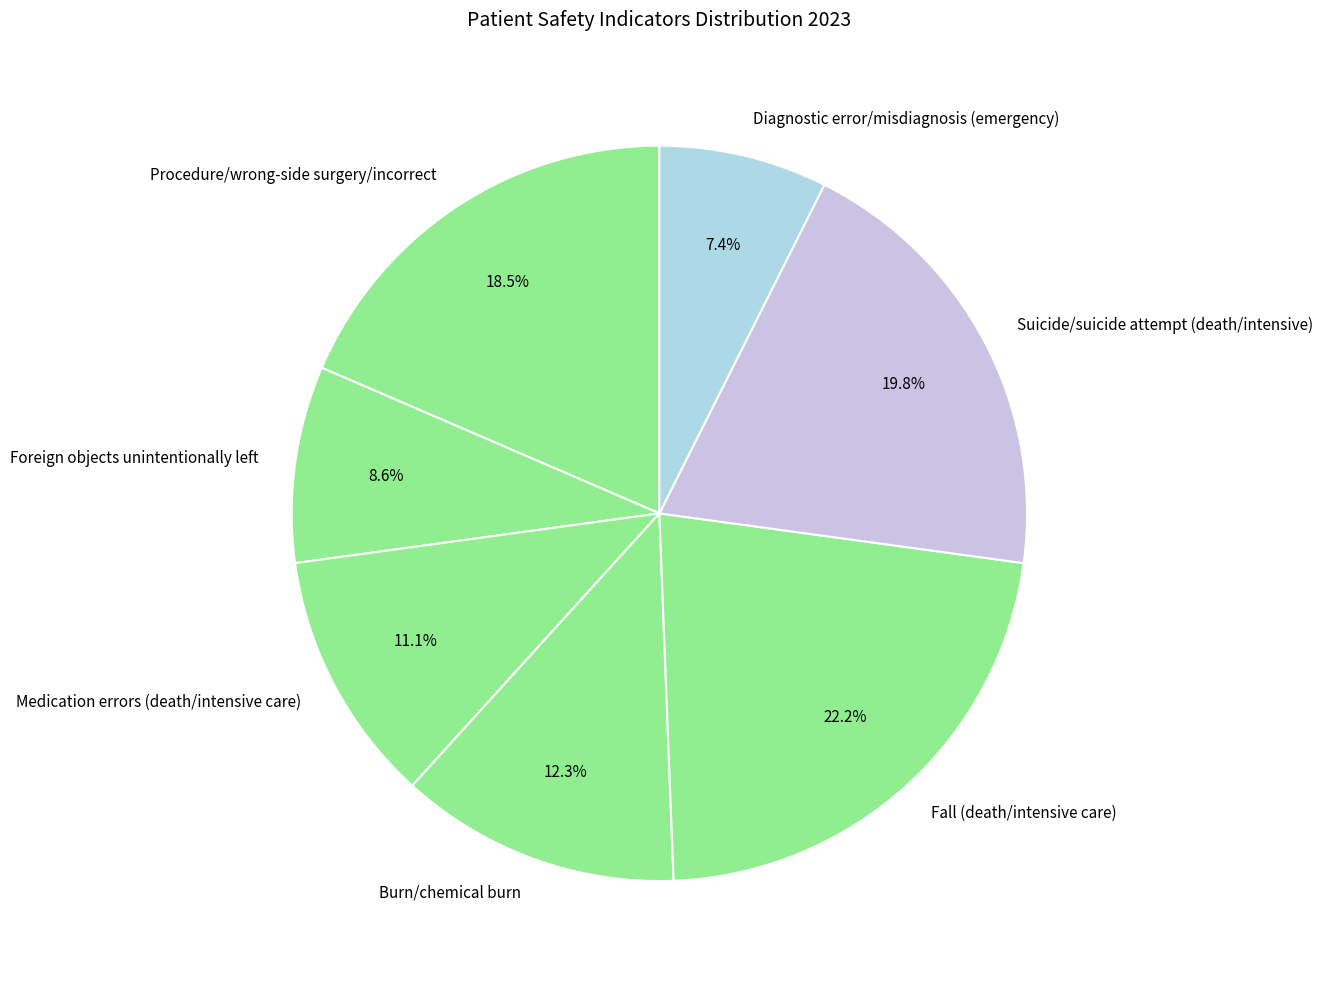

Which slice is the smallest?

Diagnostic error/misdiagnosis (emergency)